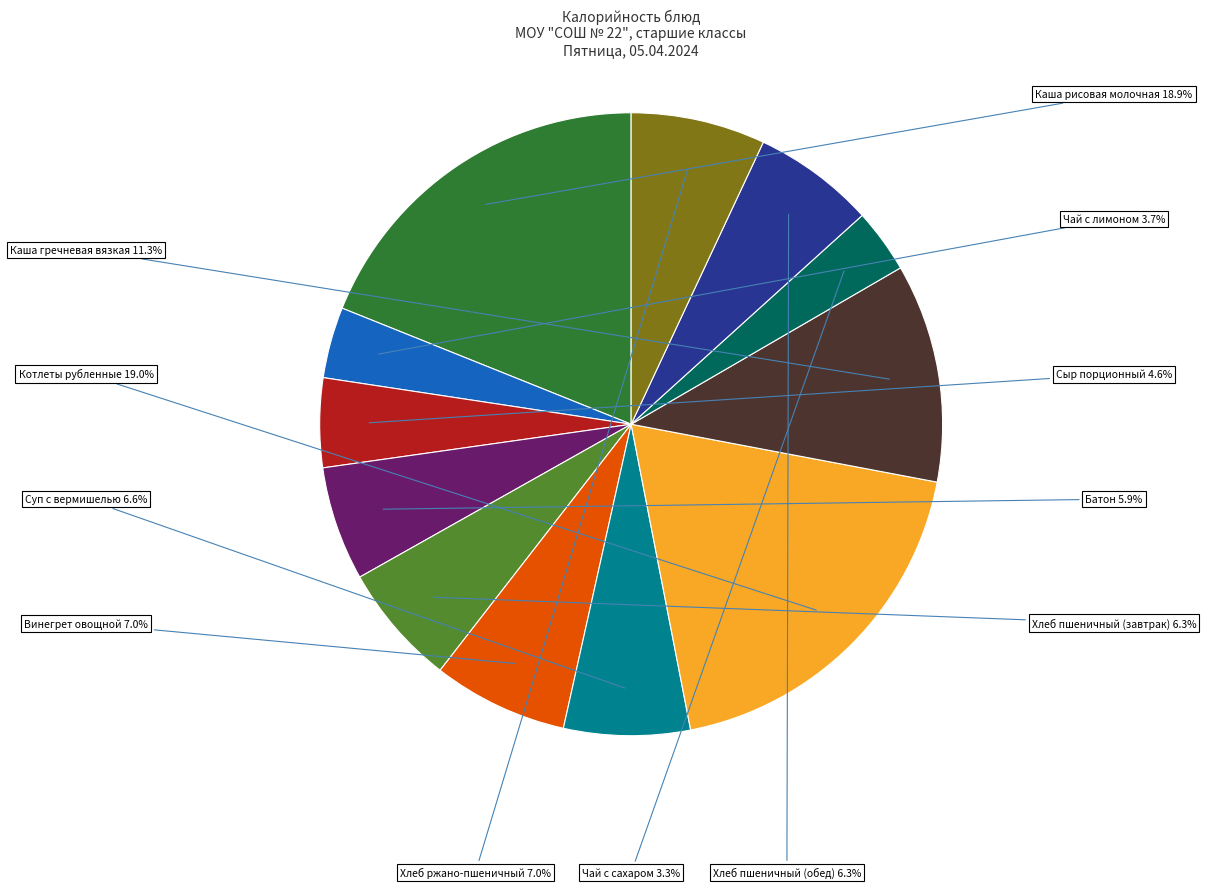

To the nearest percent, what percentage of the pie is Сыр порционный?

5%